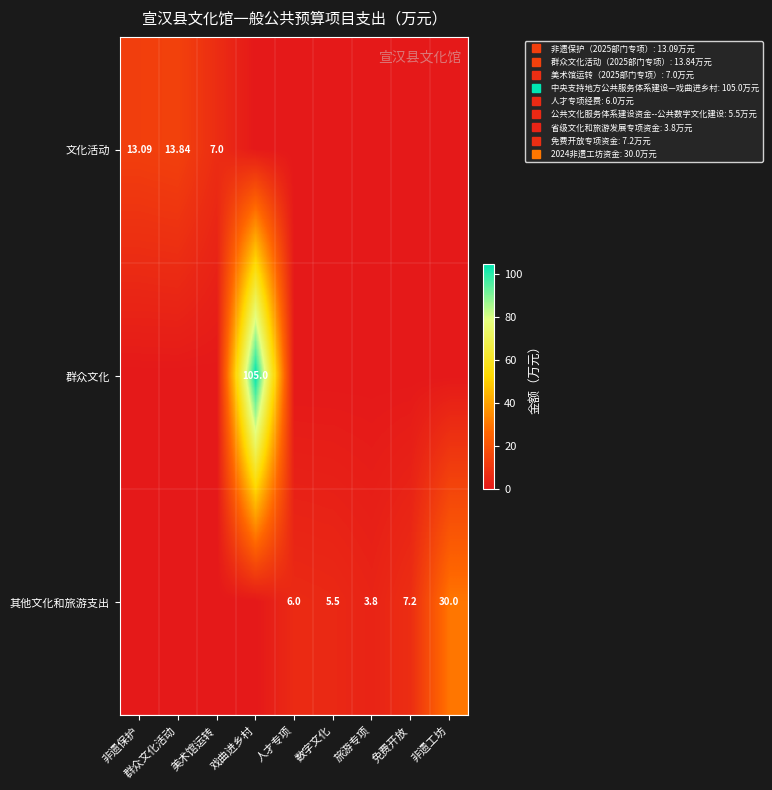

How many values in 群众文化 are above zero?

1